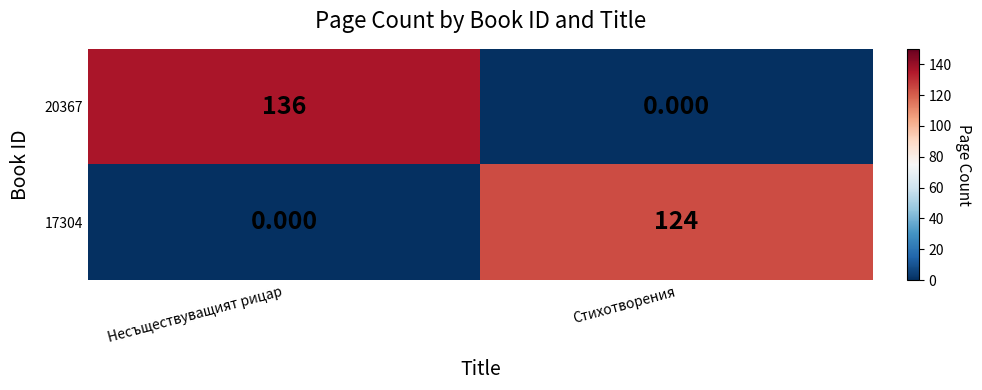

What is the total value across all series at Несъществуващият рицар?

136